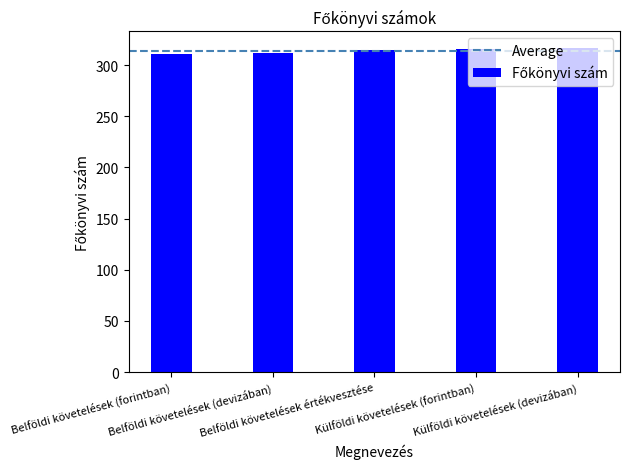

What is the average value?

314